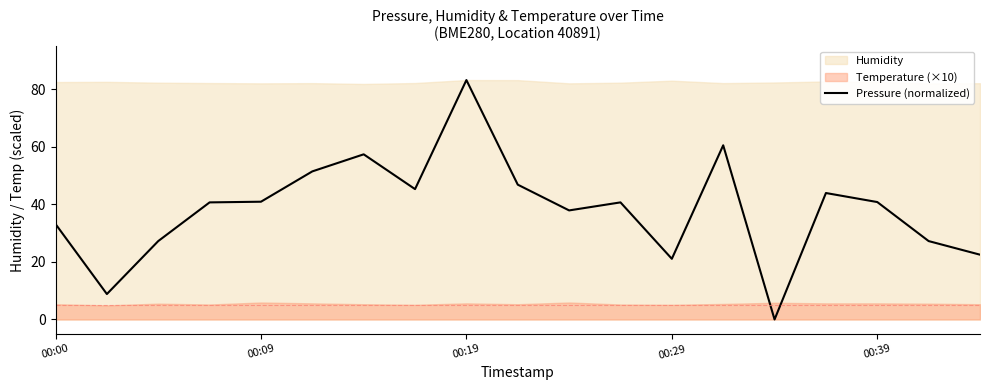

What is the average value?

38.4